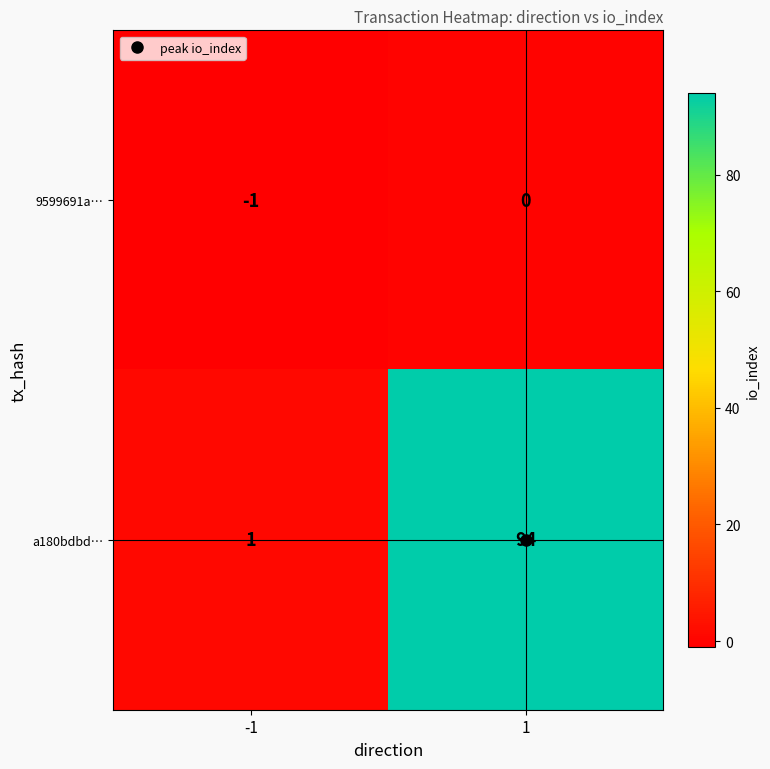

True or false: 9599691a… has a value of 1 at 1.

False